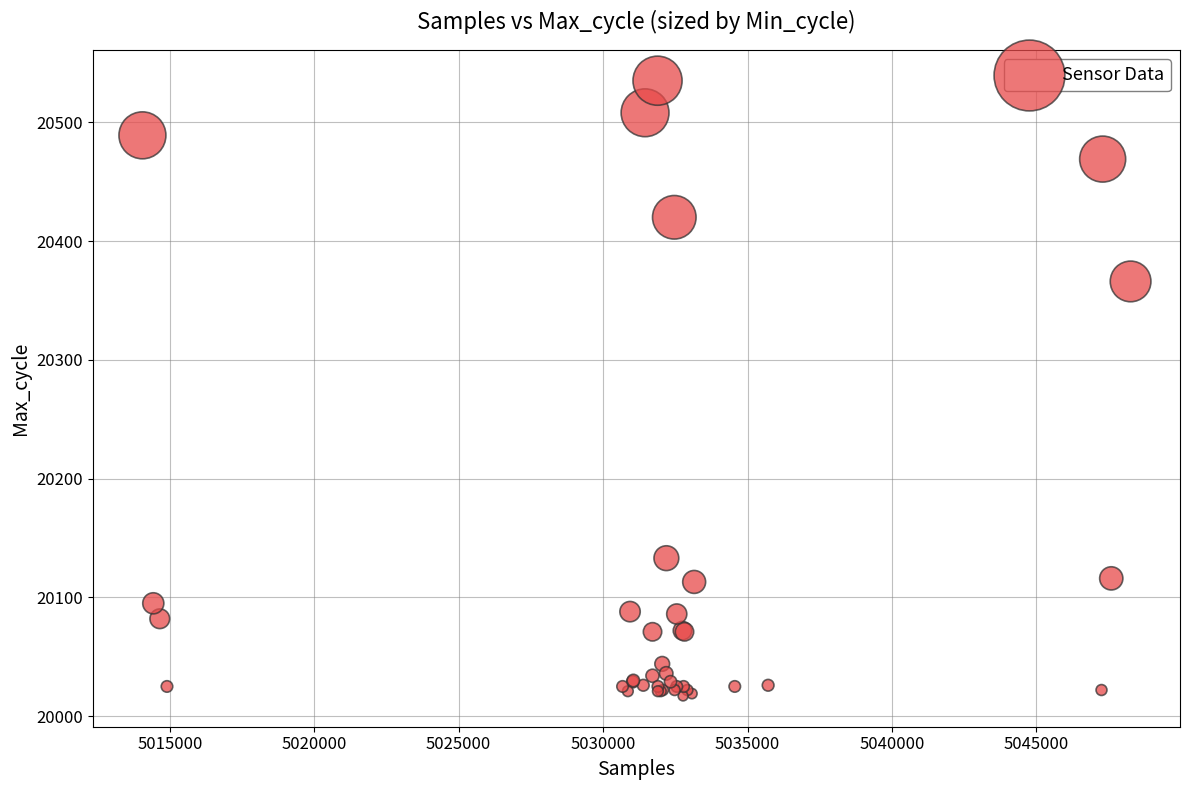

What Y value in the scatter plot is closest to 20276?

20366